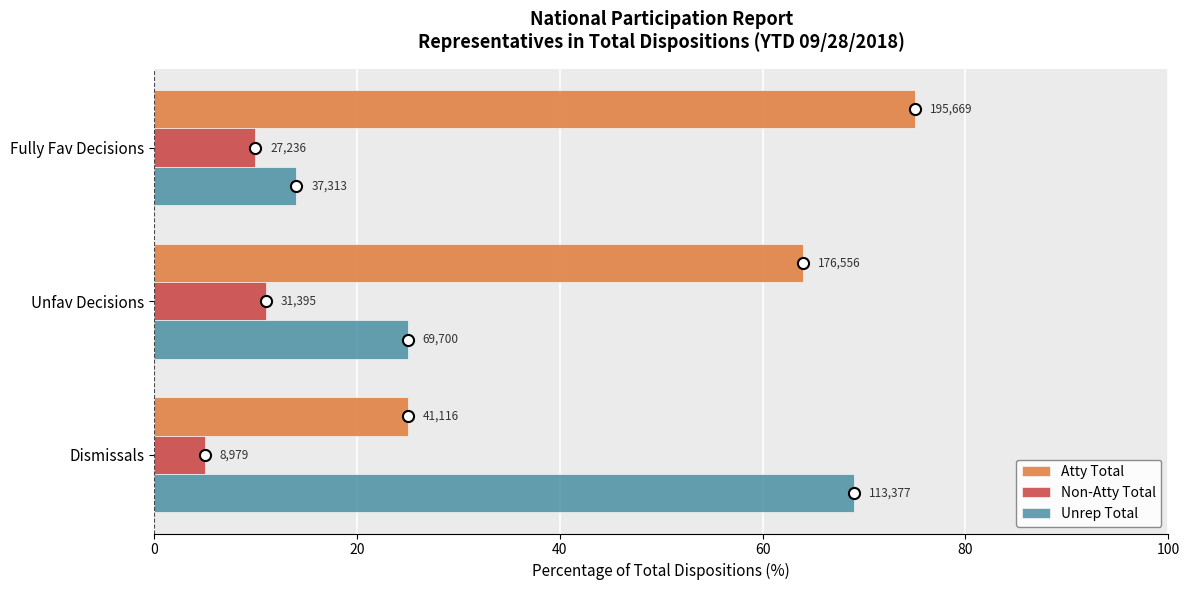

What are all the series names shown in the legend?

Atty Total, Non-Atty Total, Unrep Total